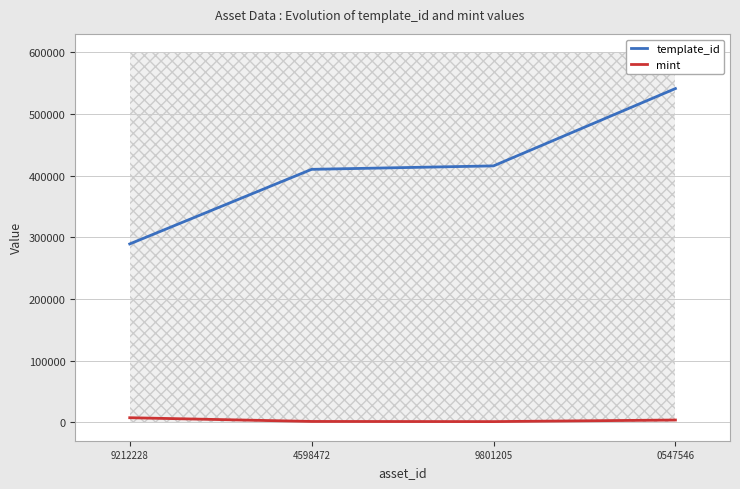

What is the sum of all template_id values?

1657157